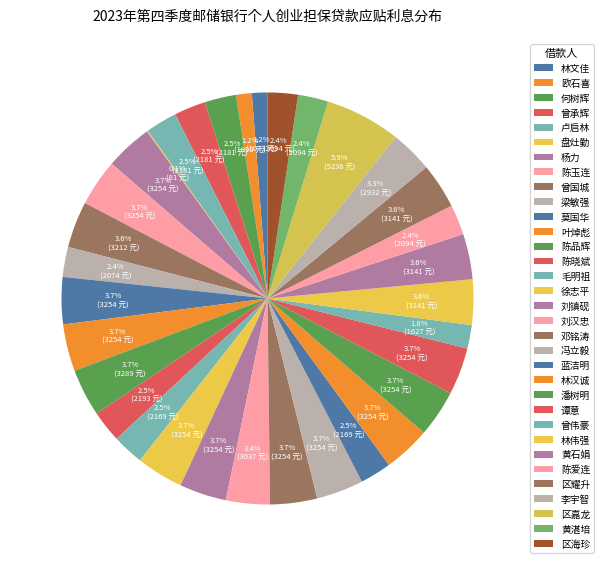

Which category has the smallest portion of the pie?

盘灶勤